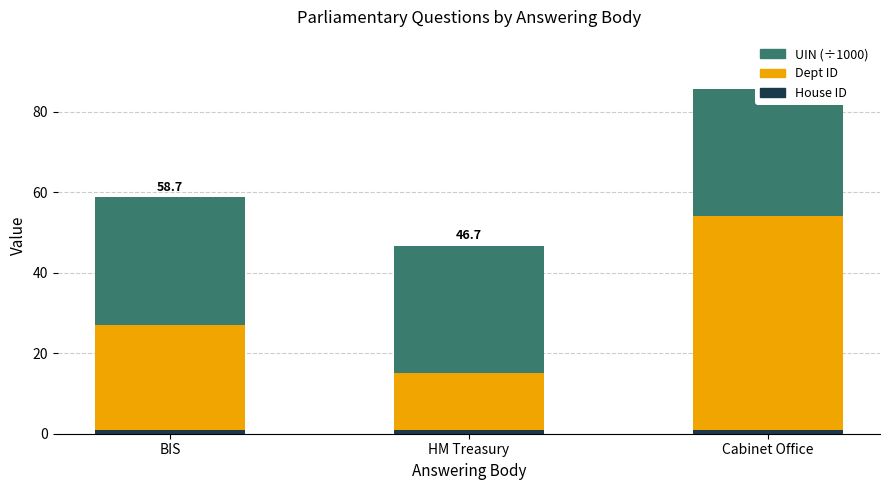

What is the difference between the Dept ID values at Cabinet Office and BIS?

27.0